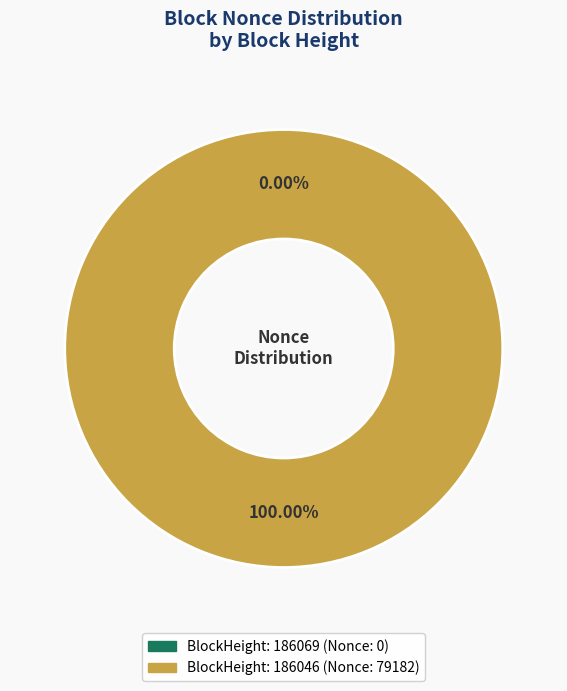

The 186046 slice represents 100% of the pie. True or false?

True